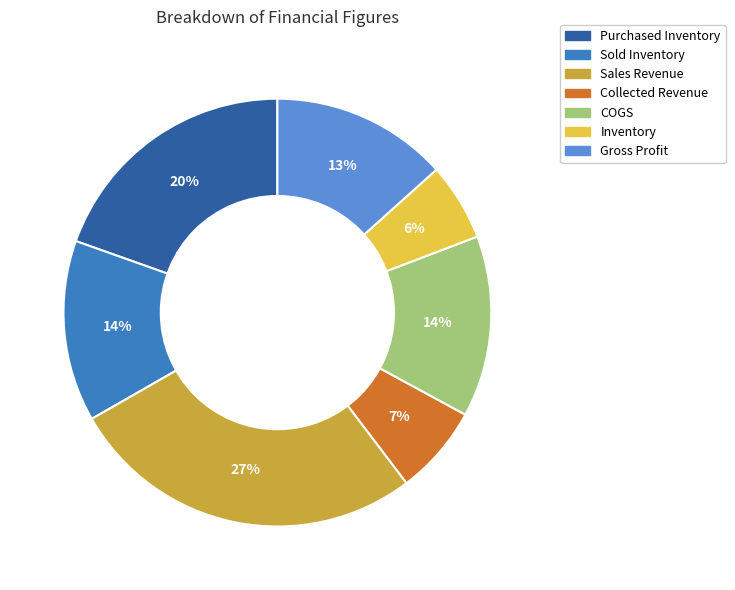

Do Collected Revenue and Sales Revenue together represent more than half of the pie?

No